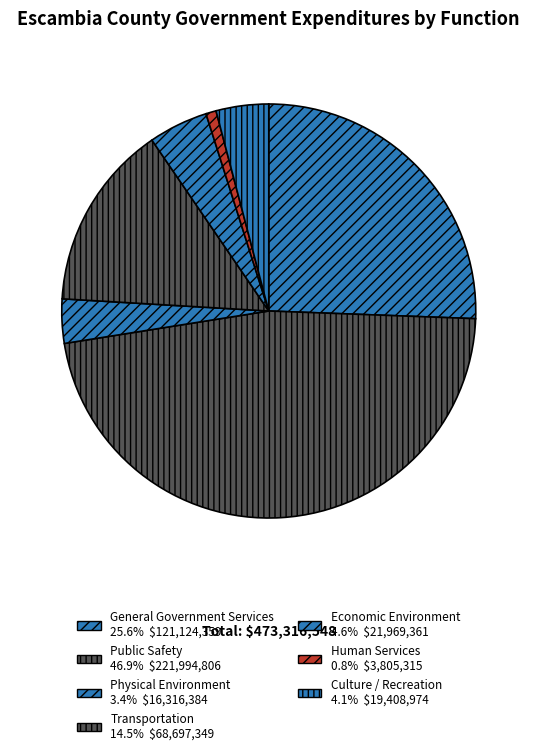

Between Public Safety and Physical Environment, which is larger?

Public Safety